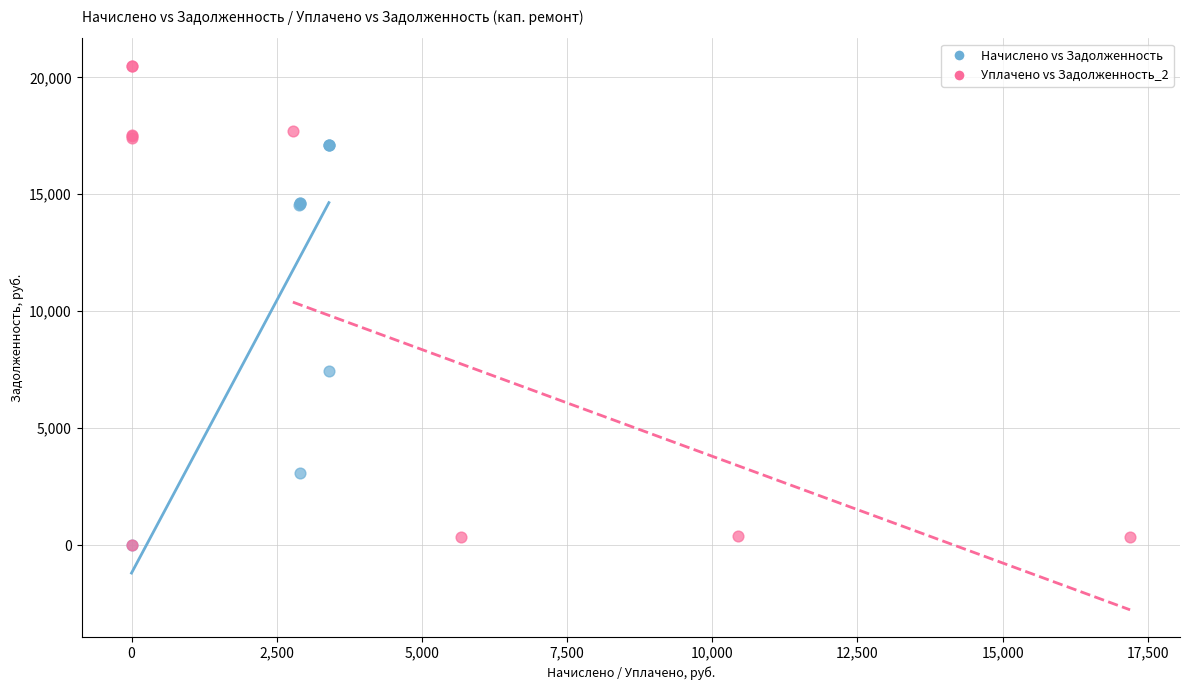

Which series has the largest Y range (max minus min)?

Уплачено vs Задолженность_2